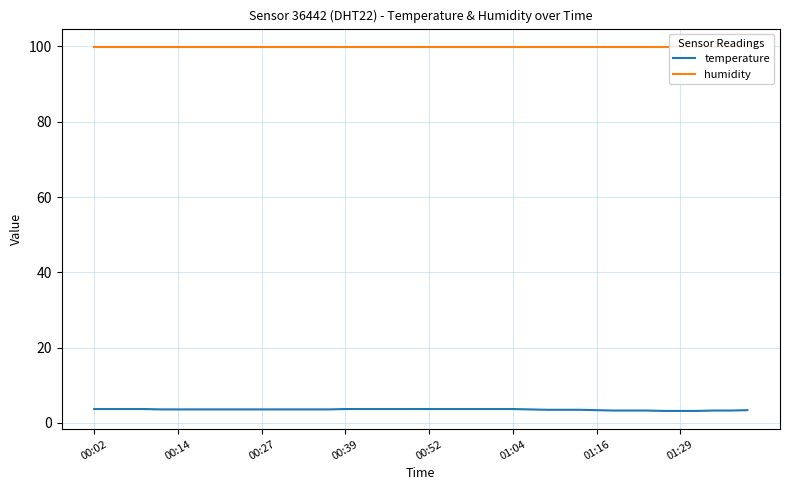

Does the chart display data point markers on the line(s)?

No